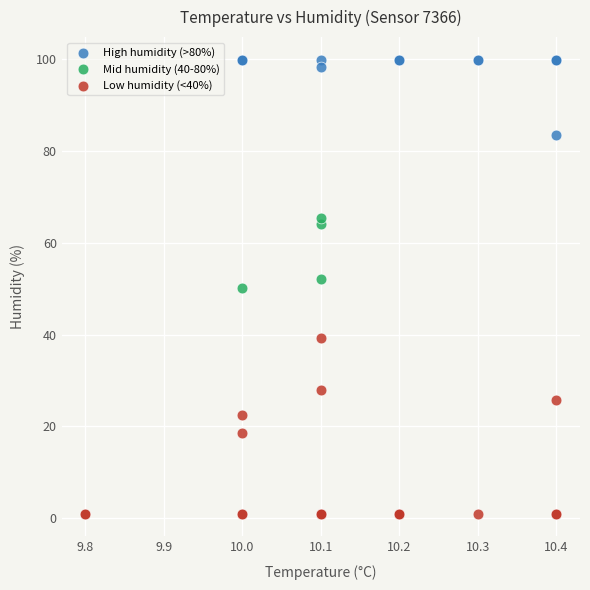

Which series has the largest Y range (max minus min)?

Low humidity (<40%)